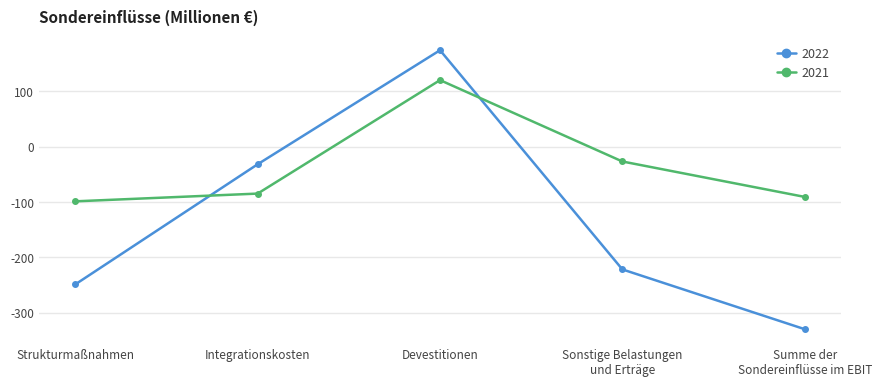

Which label corresponds to the largest value in the chart?

Devestitionen